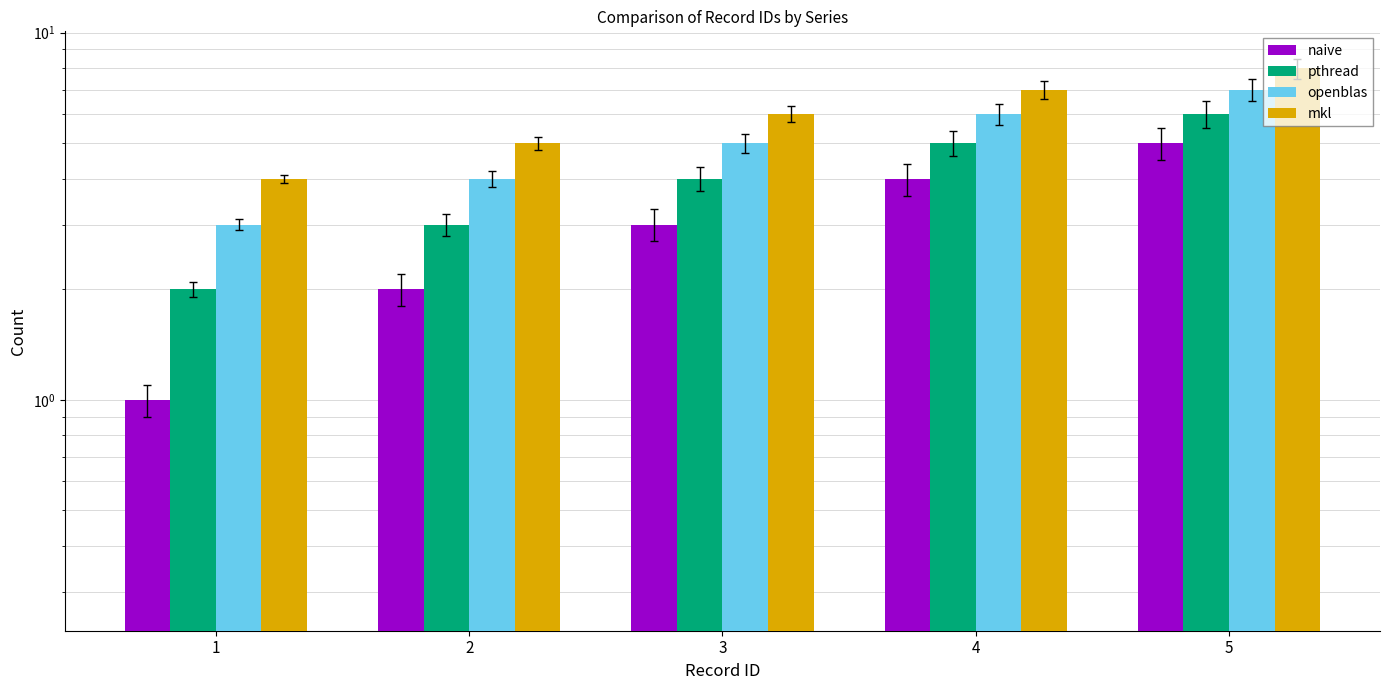

What is the value of the openblas bar at the 4th from the left?

6